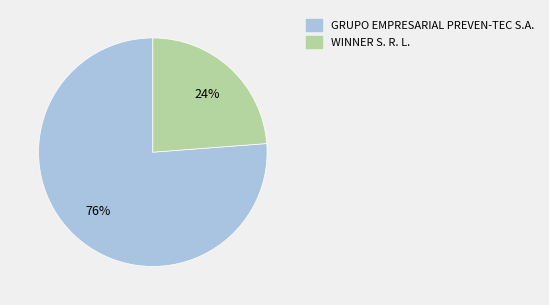

To the nearest percent, what is the difference between the largest and smallest slice percentages?

52%